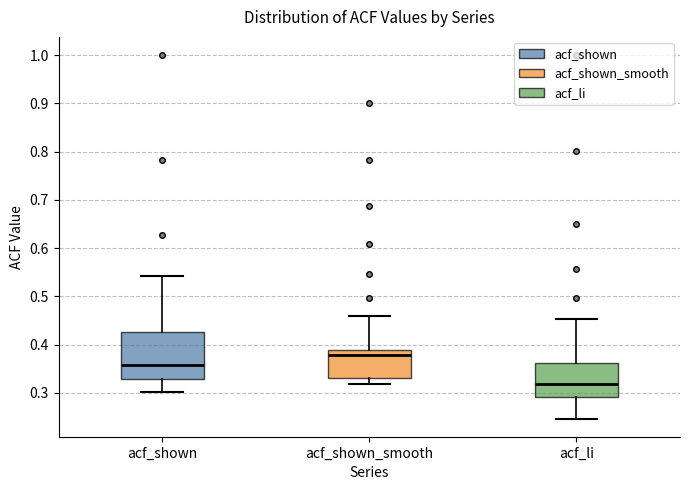

Reading left to right, transcribe this box plot: for each box, give where its median line is, the range the box spans, and where its two whiskers end, as read against the y-axis. The values are not printed on the chart, so give them approximately, as read against the axis.

acf_shown: median 0.36, box 0.33 to 0.43, whiskers 0.30 to 0.54
acf_shown_smooth: median 0.38, box 0.33 to 0.39, whiskers 0.32 to 0.46
acf_li: median 0.32, box 0.29 to 0.36, whiskers 0.25 to 0.45